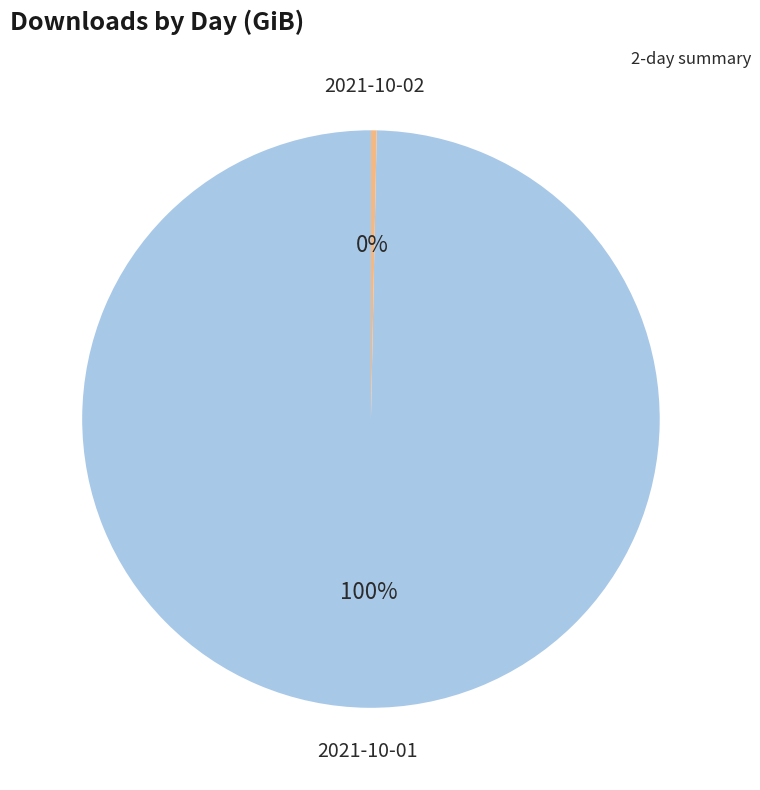

Is the sum of 2021-10-02 and 2021-10-01 greater than half?

Yes